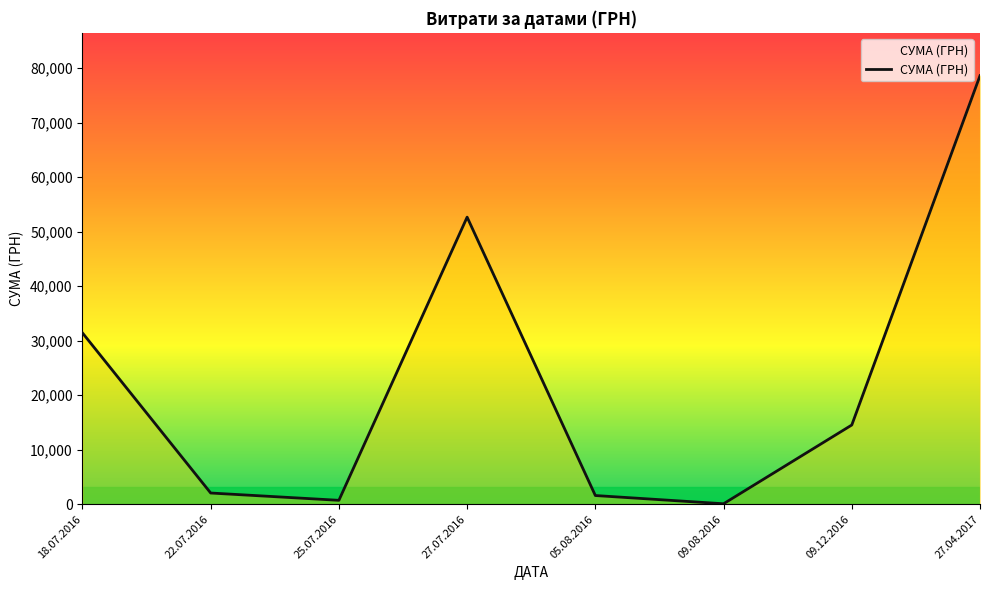

Does the chart have visible grid lines?

No